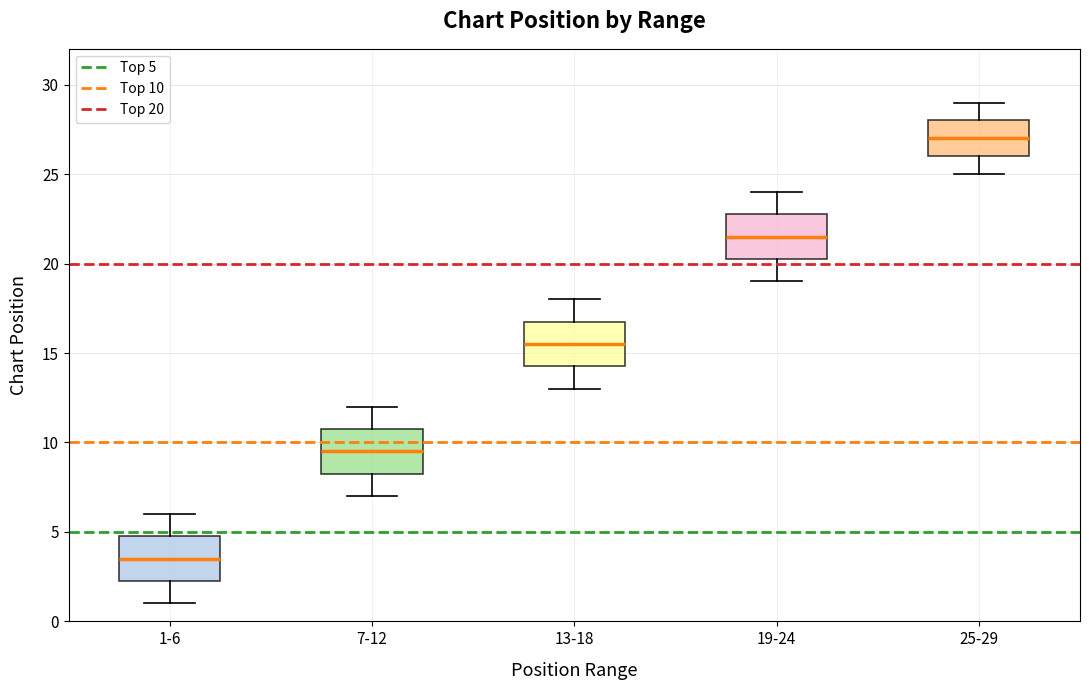

Where does the upper whisker of the box for 13-18 end on the y-axis? The values are not printed on the chart, so give them approximately, as read against the axis.

18.0